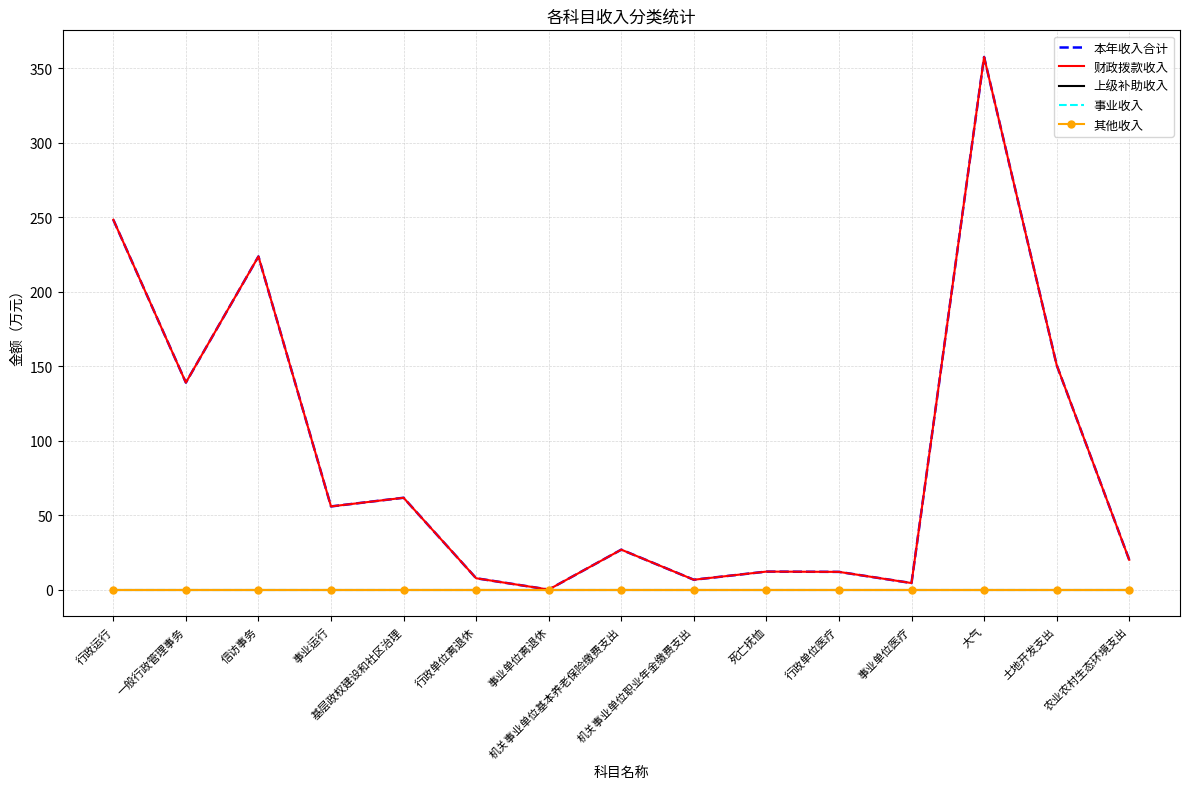

Which has a higher value, 事业单位医疗 or 行政运行?

行政运行